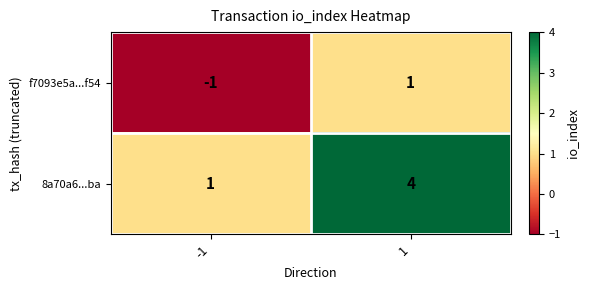

The value of f7093e5a...f54 at -1 is -1. True or false?

True